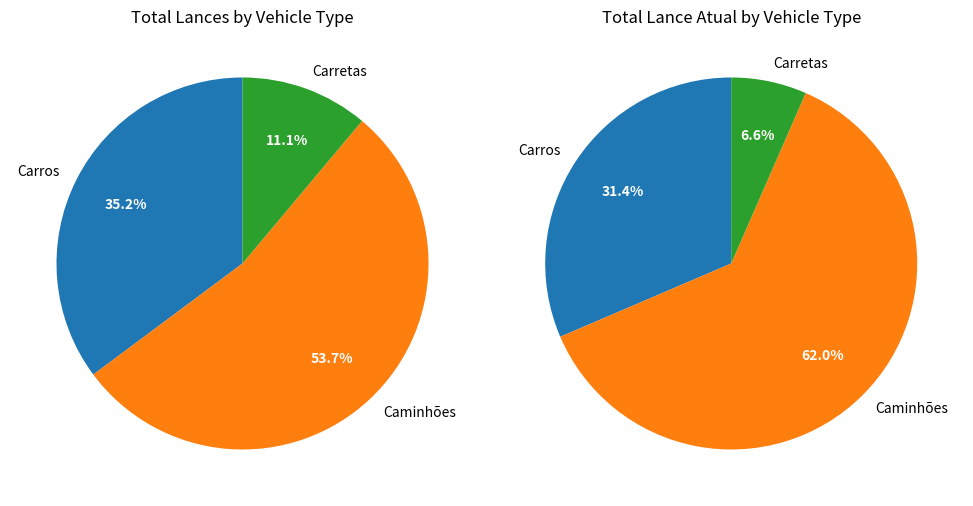

Which slice is the smallest?

Carretas